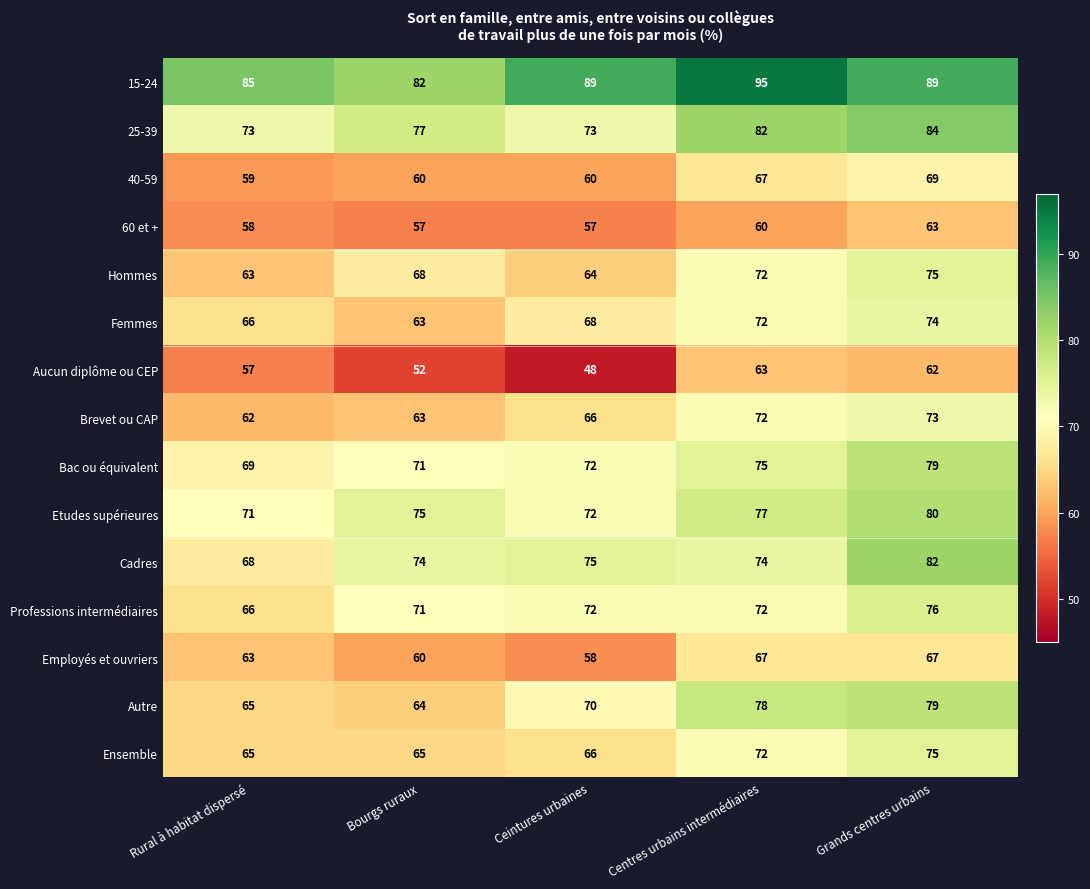

What is the difference between the Cadres values at Bourgs ruraux and Rural à habitat dispersé?

6